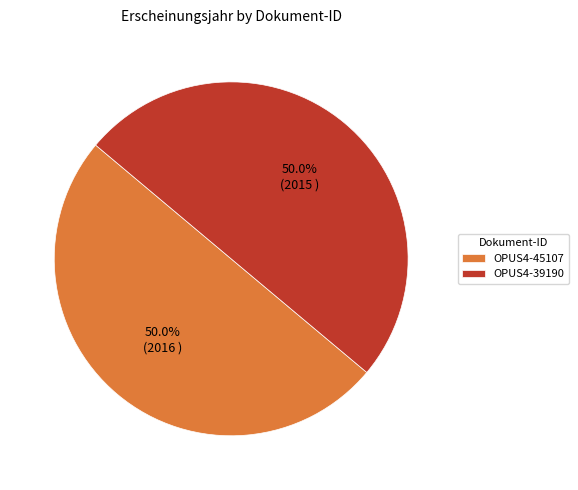

True or false: OPUS4-45107 accounts for 39% of the total.

False